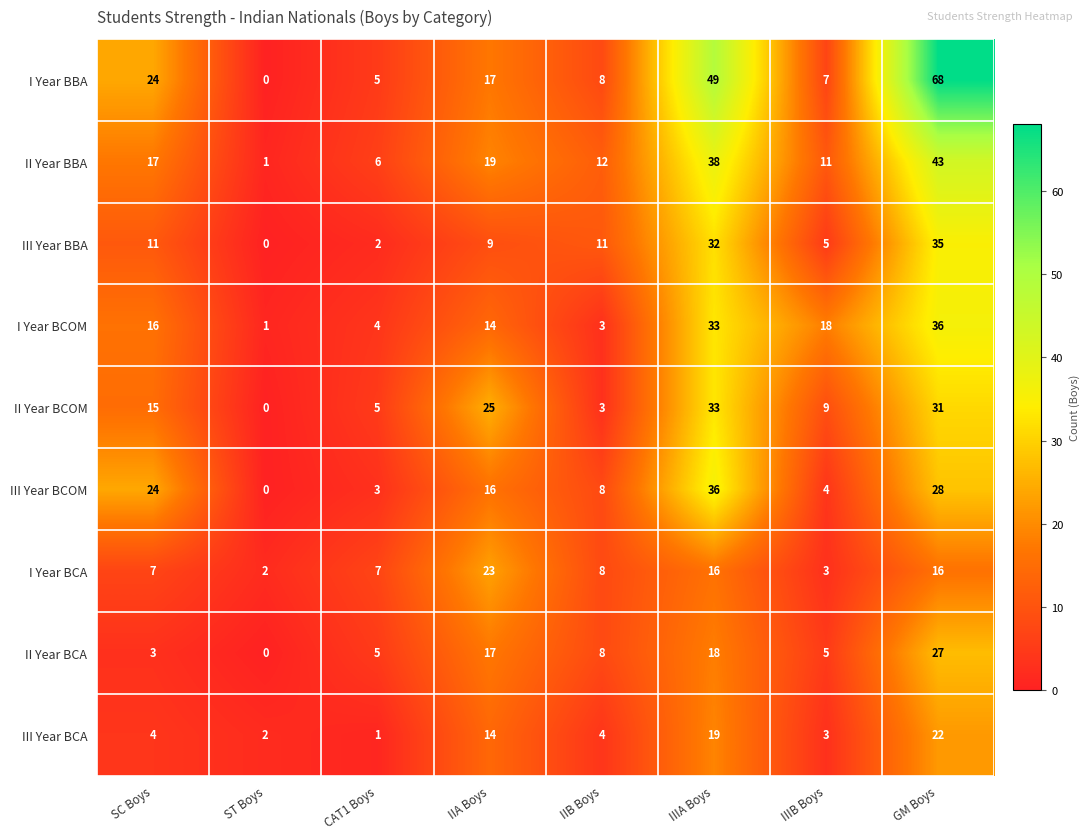

At which label does II Year BBA reach its peak?

GM Boys